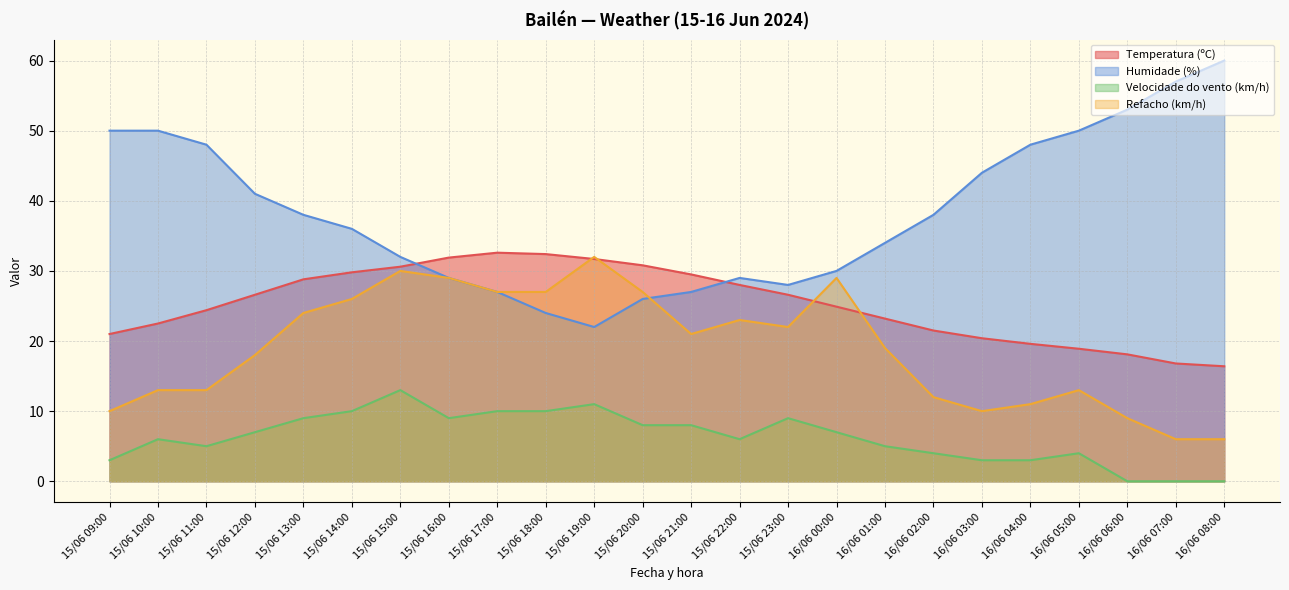

Reading left to right, what are all the values shown in this chart?

Temperatura (ºC): 15/06 09:00=21.0	15/06 10:00=22.5	15/06 11:00=24.4	15/06 12:00=26.6	15/06 13:00=28.8	15/06 14:00=29.8	15/06 15:00=30.6	15/06 16:00=31.9	15/06 17:00=32.6	15/06 18:00=32.4	15/06 19:00=31.7	15/06 20:00=30.8	15/06 21:00=29.5	15/06 22:00=28.0	15/06 23:00=26.6	16/06 00:00=24.9	16/06 01:00=23.2	16/06 02:00=21.5	16/06 03:00=20.4	16/06 04:00=19.6	16/06 05:00=18.9	16/06 06:00=18.1	16/06 07:00=16.8	16/06 08:00=16.4
Humidade (%): 15/06 09:00=50.0	15/06 10:00=50.0	15/06 11:00=48.0	15/06 12:00=41.0	15/06 13:00=38.0	15/06 14:00=36.0	15/06 15:00=32.0	15/06 16:00=29.0	15/06 17:00=27.0	15/06 18:00=24.0	15/06 19:00=22.0	15/06 20:00=26.0	15/06 21:00=27.0	15/06 22:00=29.0	15/06 23:00=28.0	16/06 00:00=30.0	16/06 01:00=34.0	16/06 02:00=38.0	16/06 03:00=44.0	16/06 04:00=48.0	16/06 05:00=50.0	16/06 06:00=53.0	16/06 07:00=57.0	16/06 08:00=60.0
Velocidade do vento (km/h): 15/06 09:00=3.0	15/06 10:00=6.0	15/06 11:00=5.0	15/06 12:00=7.0	15/06 13:00=9.0	15/06 14:00=10.0	15/06 15:00=13.0	15/06 16:00=9.0	15/06 17:00=10.0	15/06 18:00=10.0	15/06 19:00=11.0	15/06 20:00=8.0	15/06 21:00=8.0	15/06 22:00=6.0	15/06 23:00=9.0	16/06 00:00=7.0	16/06 01:00=5.0	16/06 02:00=4.0	16/06 03:00=3.0	16/06 04:00=3.0	16/06 05:00=4.0	16/06 06:00=0.0	16/06 07:00=0.0	16/06 08:00=0.0
Refacho (km/h): 15/06 09:00=10.0	15/06 10:00=13.0	15/06 11:00=13.0	15/06 12:00=18.0	15/06 13:00=24.0	15/06 14:00=26.0	15/06 15:00=30.0	15/06 16:00=29.0	15/06 17:00=27.0	15/06 18:00=27.0	15/06 19:00=32.0	15/06 20:00=27.0	15/06 21:00=21.0	15/06 22:00=23.0	15/06 23:00=22.0	16/06 00:00=29.0	16/06 01:00=19.0	16/06 02:00=12.0	16/06 03:00=10.0	16/06 04:00=11.0	16/06 05:00=13.0	16/06 06:00=9.0	16/06 07:00=6.0	16/06 08:00=6.0